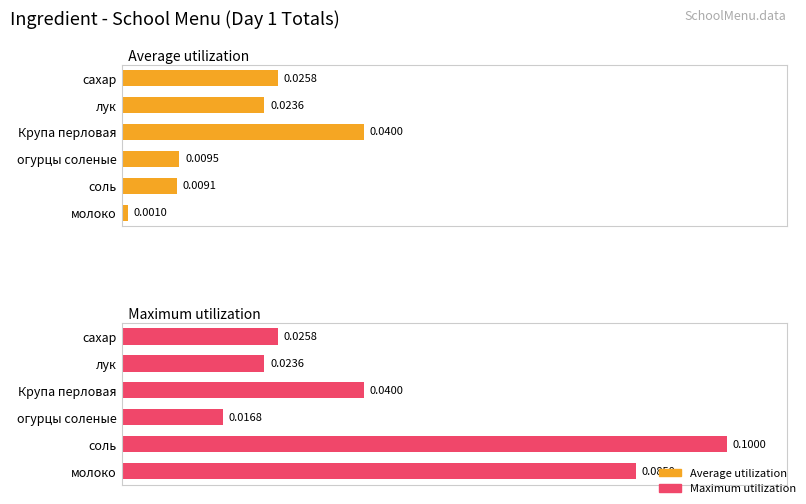

List the series in order of their peak value, highest first.

Maximum utilization, Average utilization